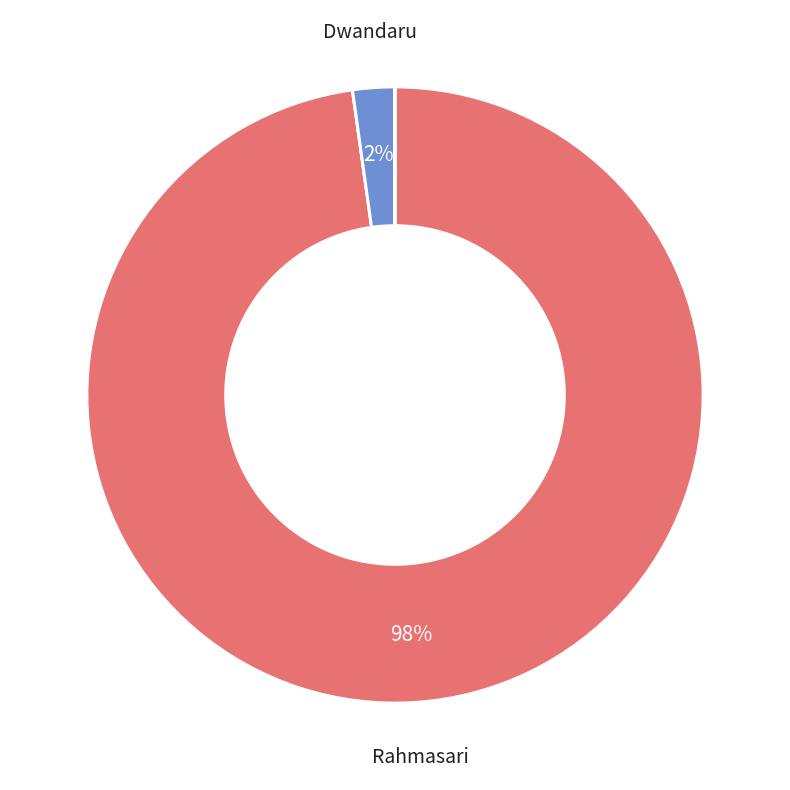

Is there a majority slice in this chart?

Yes